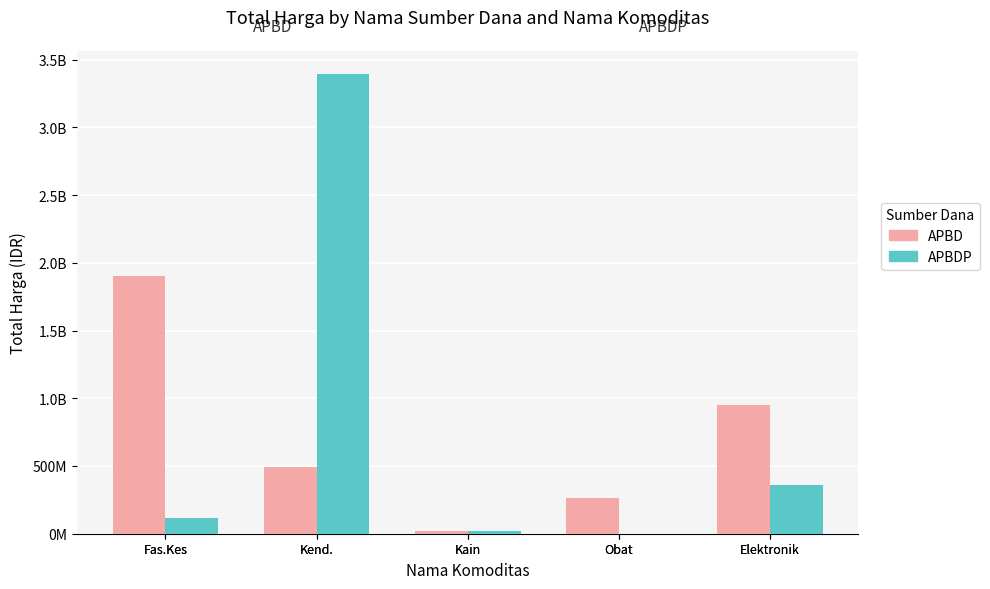

What are all the series names shown in the legend?

APBD, APBDP